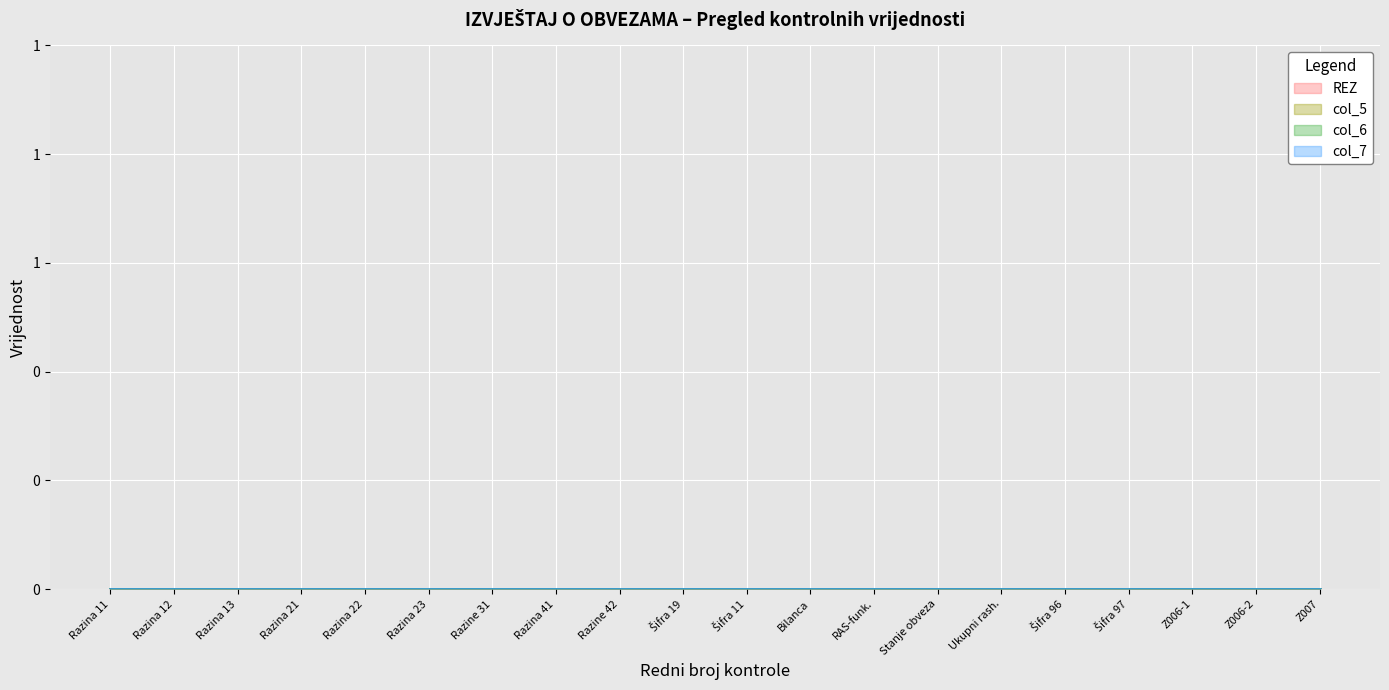

Which series has the largest range (max minus min)?

col_7